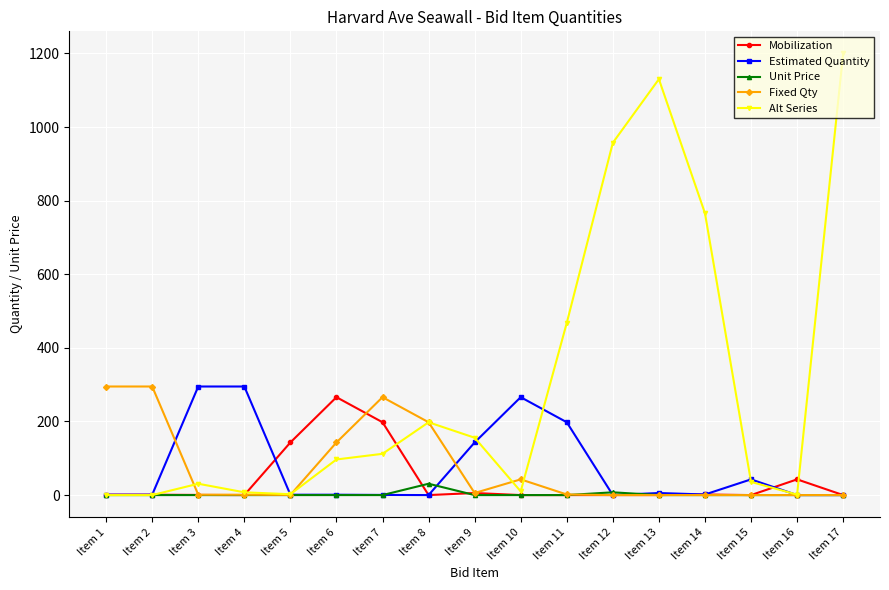

Does the chart have visible grid lines?

Yes